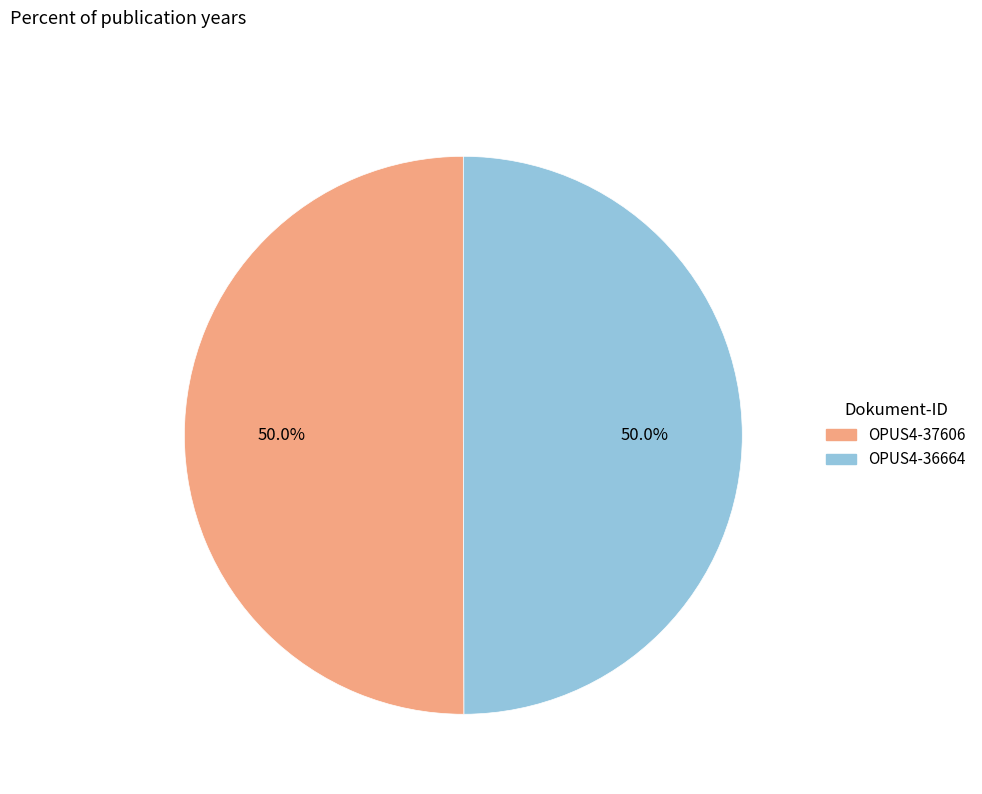

What percentage do OPUS4-36664 and OPUS4-37606 together represent?

100.0%